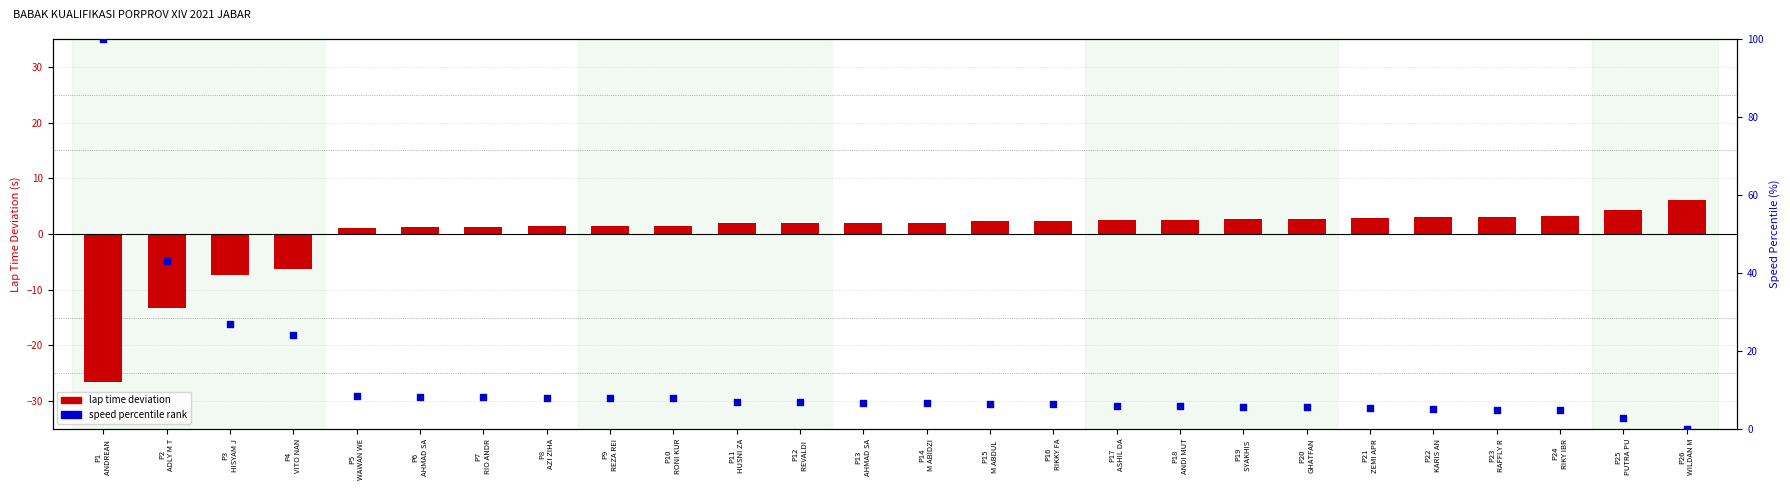

Which series contains the highest Y value?

speed percentile